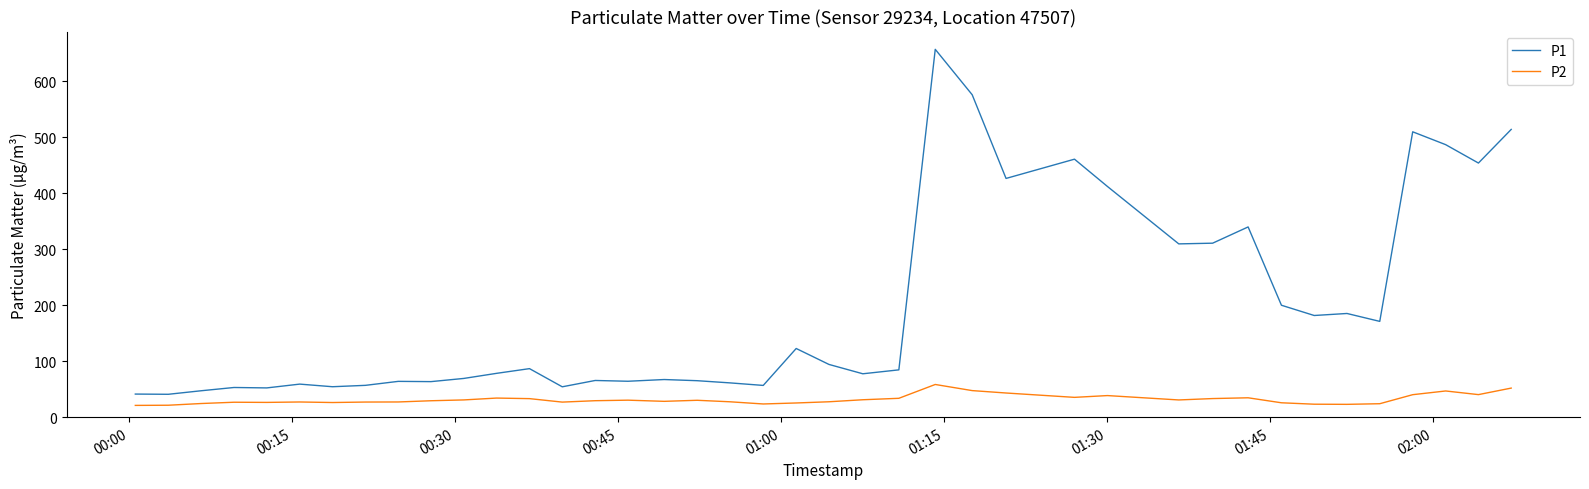

True or false: P1 and P2 cross at least once.

False